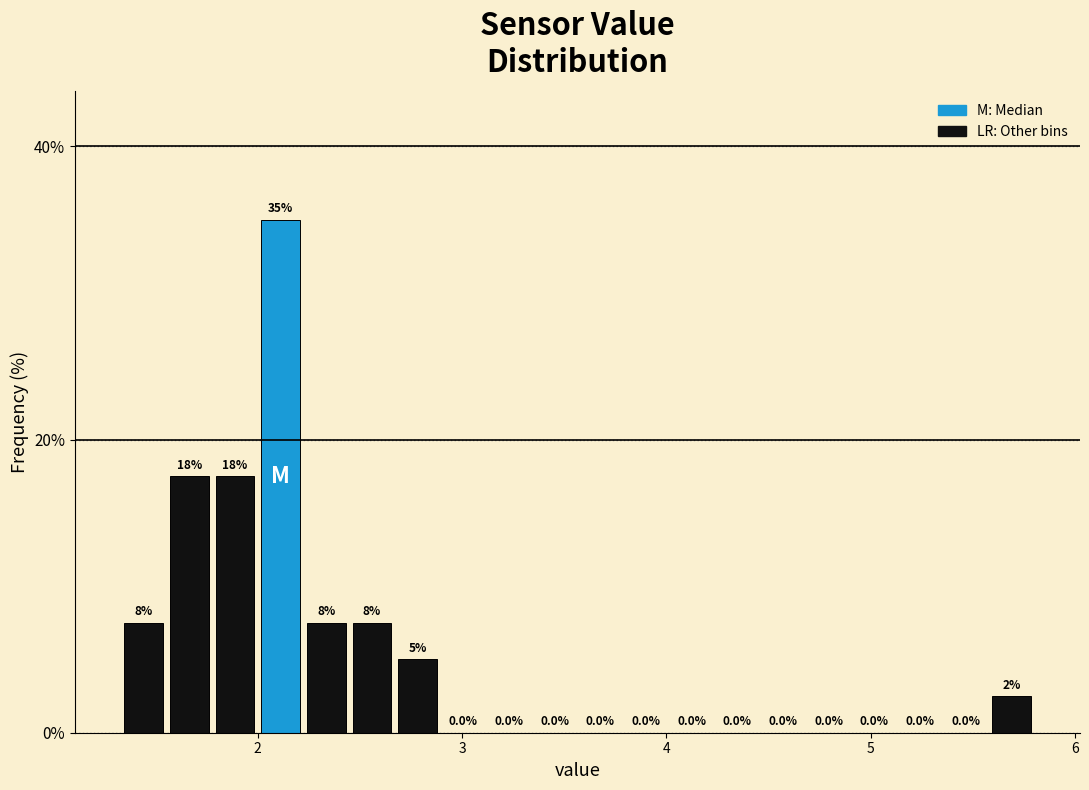

Around what value on the x-axis is the tallest bar? Give the approximate position of its centre, as read against the axis.

2.1